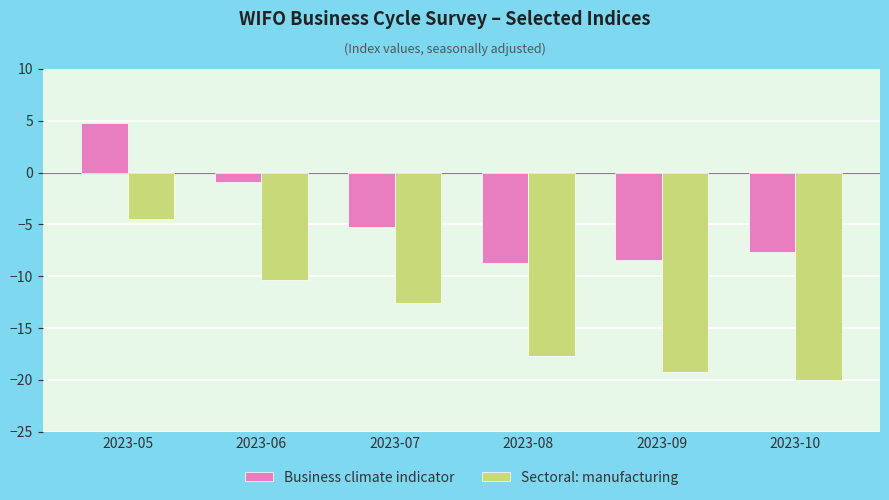

What is the average value of the Business climate indicator series?

-4.4